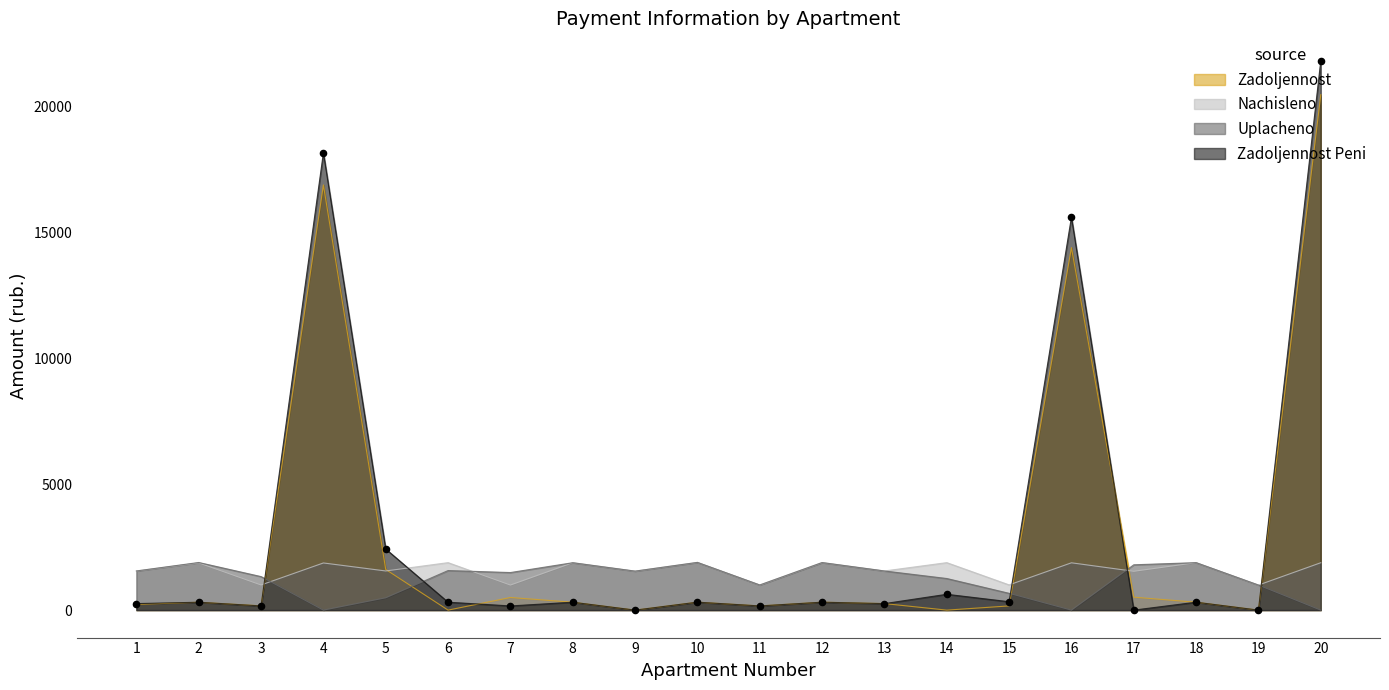

At how many categories does at least one series exceed 12847?

3